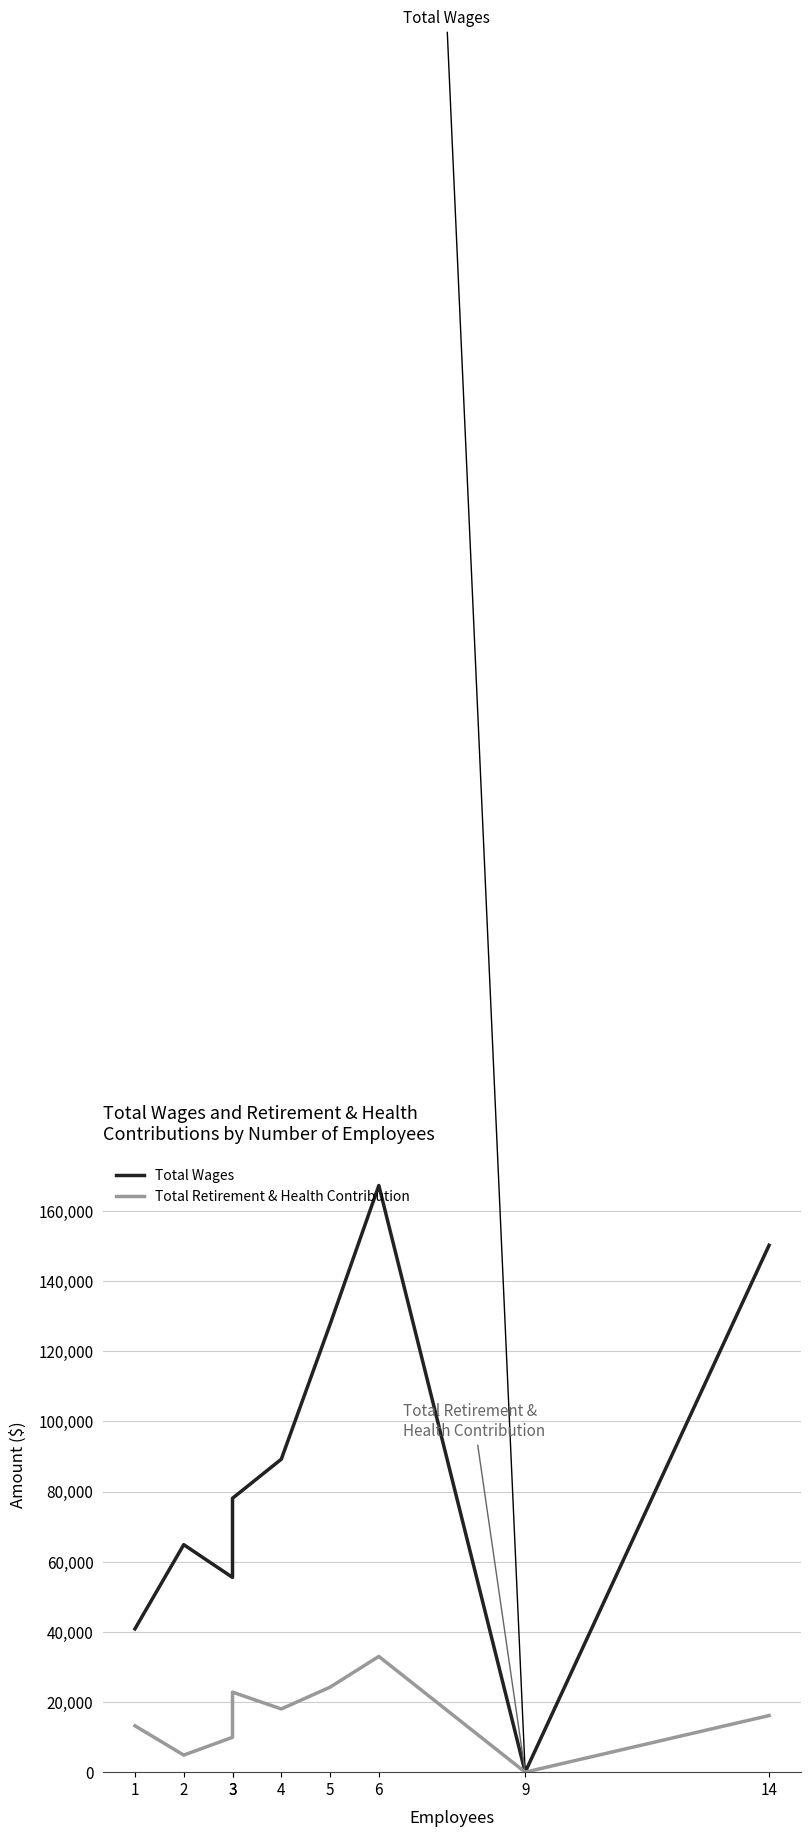

Between 1 and 5, which series saw the biggest shift?

Total Wages